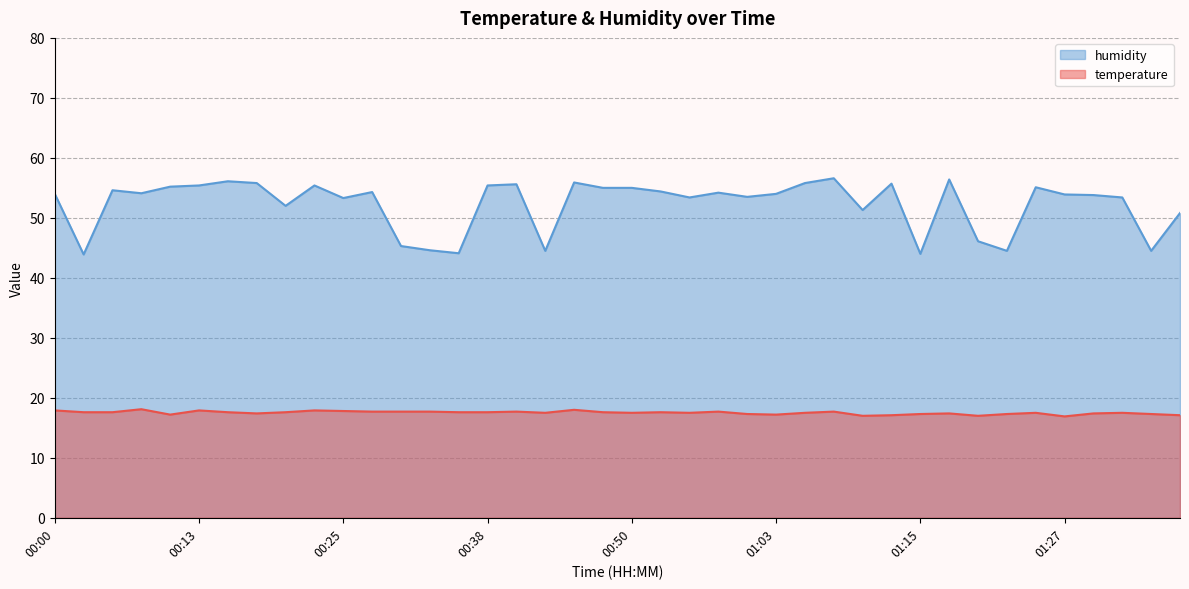

Does the chart display data point markers on the line(s)?

No